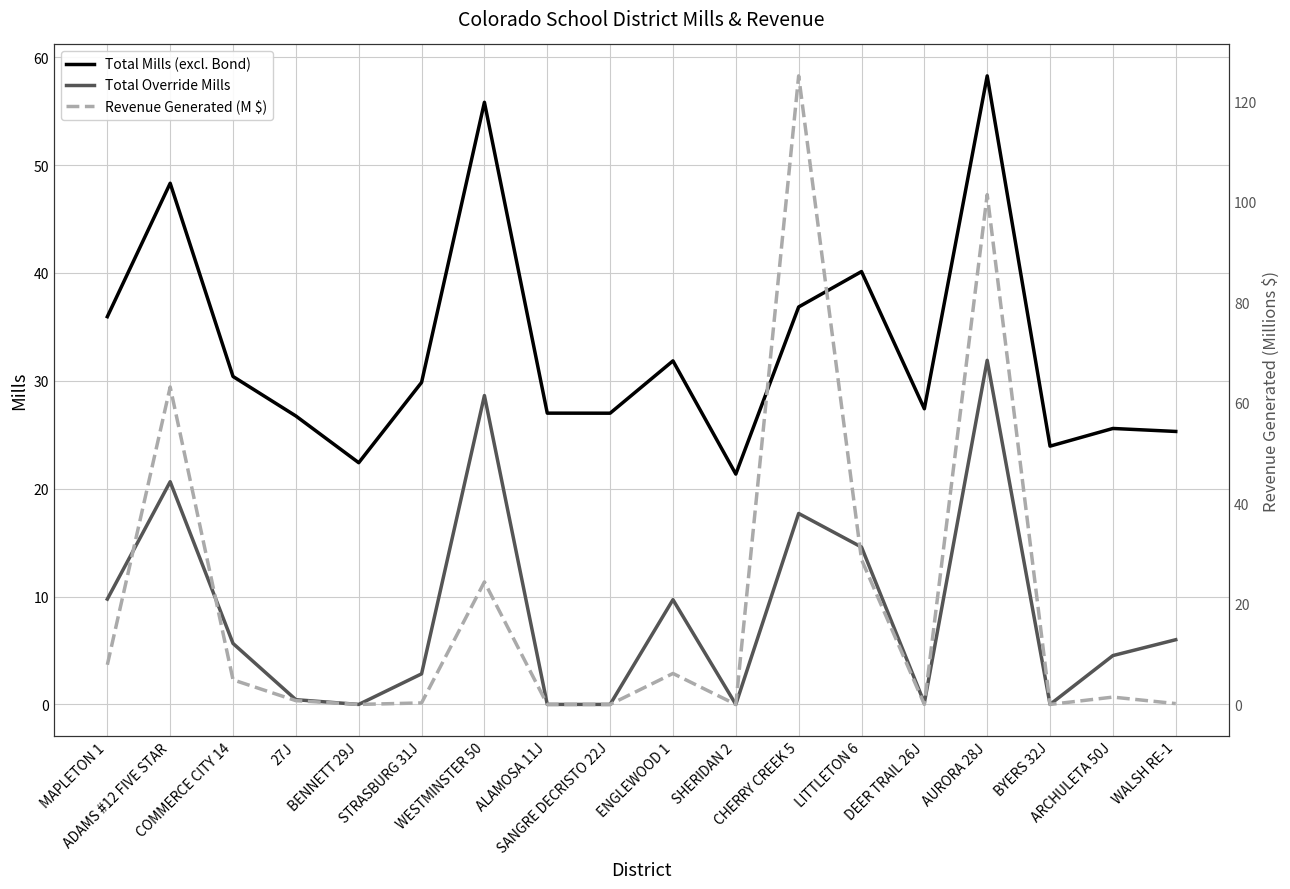

Is this an area chart (filled region under the line)?

No